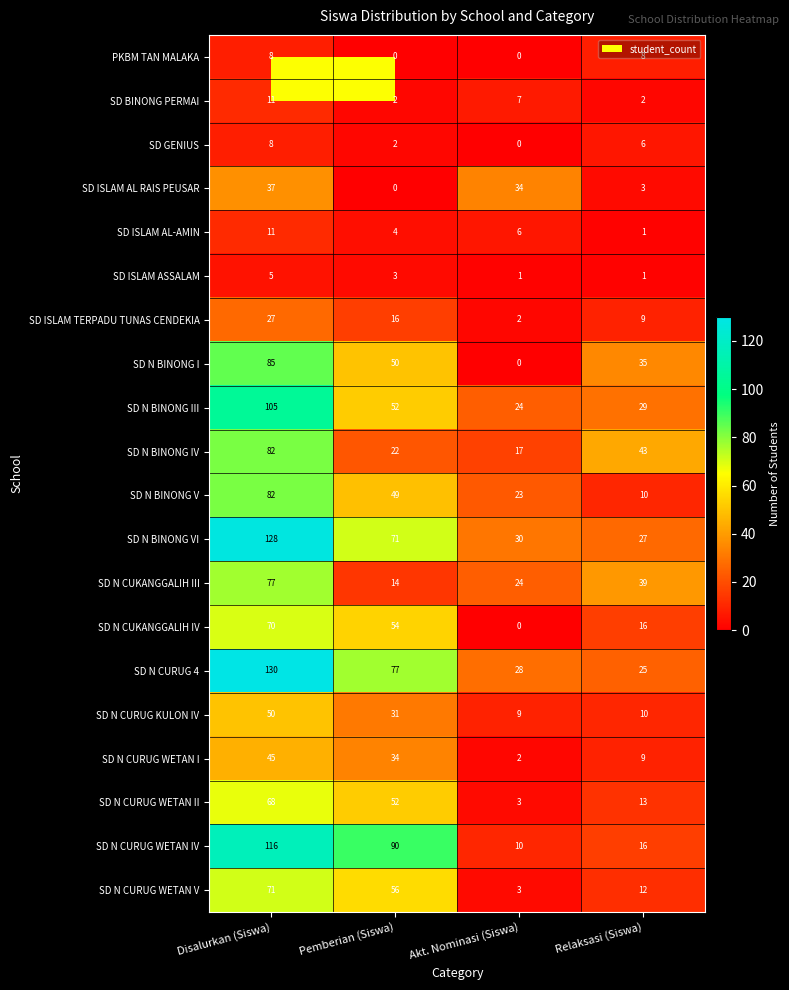

What is the total value across all series at Pemberian (Siswa)?

679